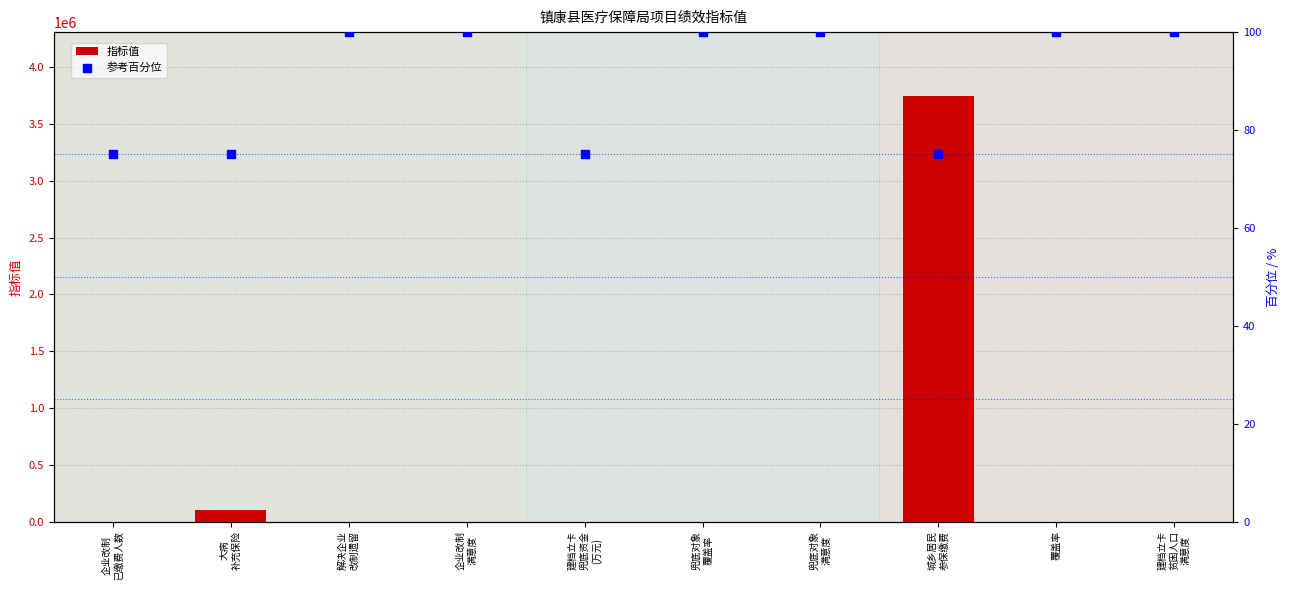

At which category is the sum across all series the highest?

城乡居民
参保缴费